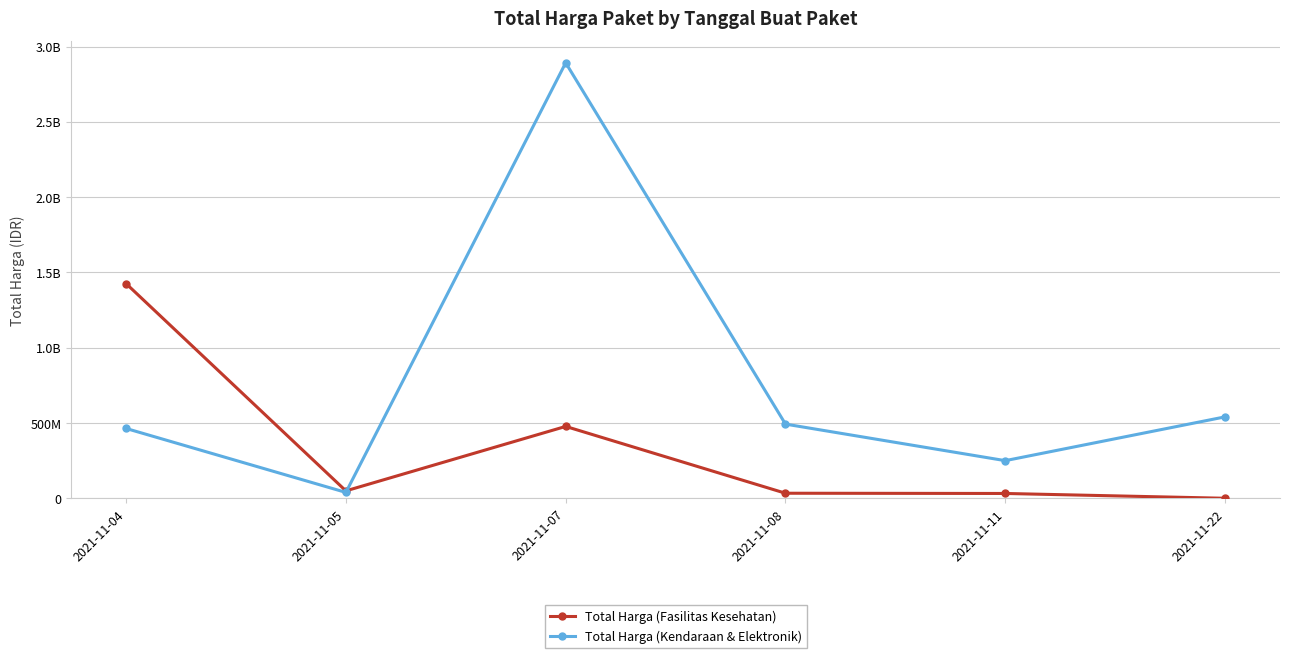

Does the chart have visible grid lines?

Yes